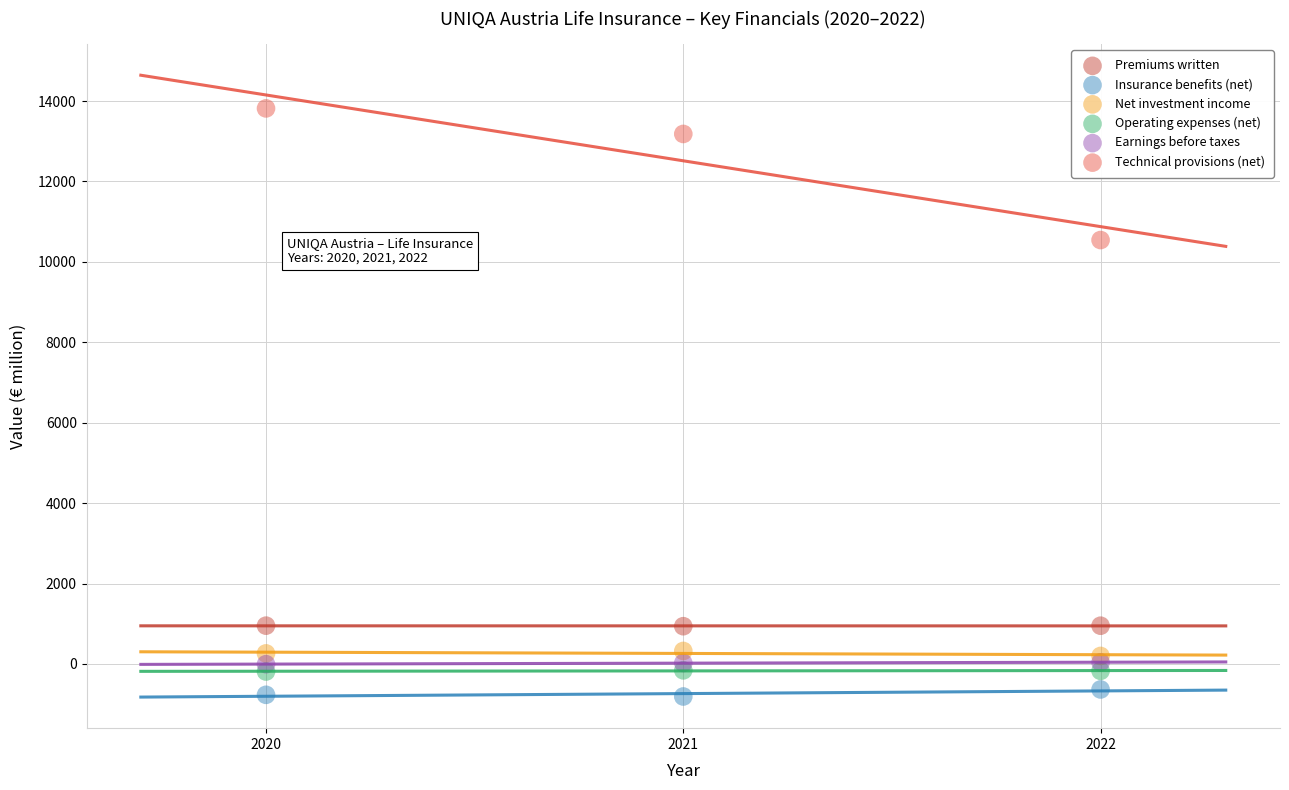

Across all series, what Y value is closest to 6503?

10542.7